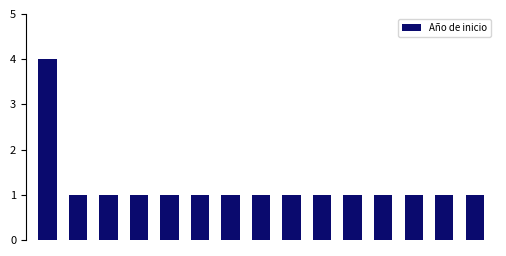

Reading right to left, list all the values displayed in this chart.

1	1	1	1	1	1	1	1	1	1	1	1	1	1	4